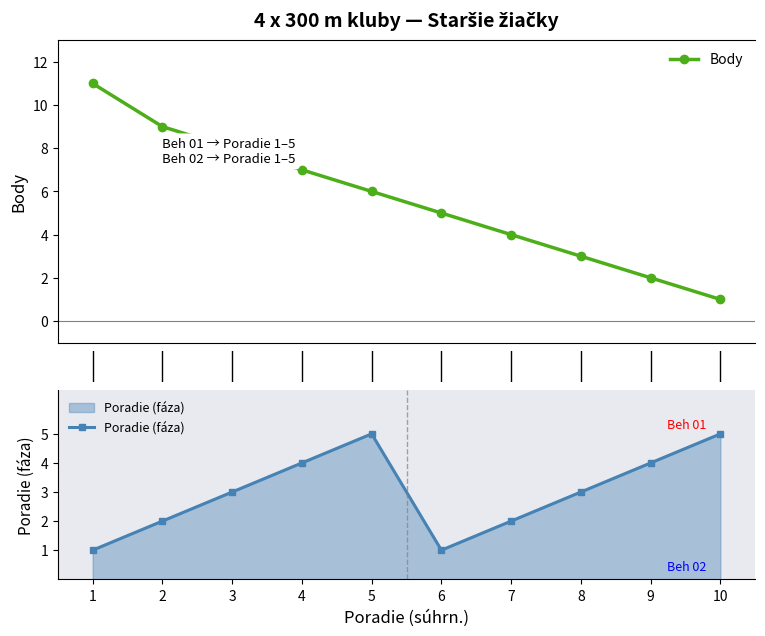

Count the number of data series in this chart.

2